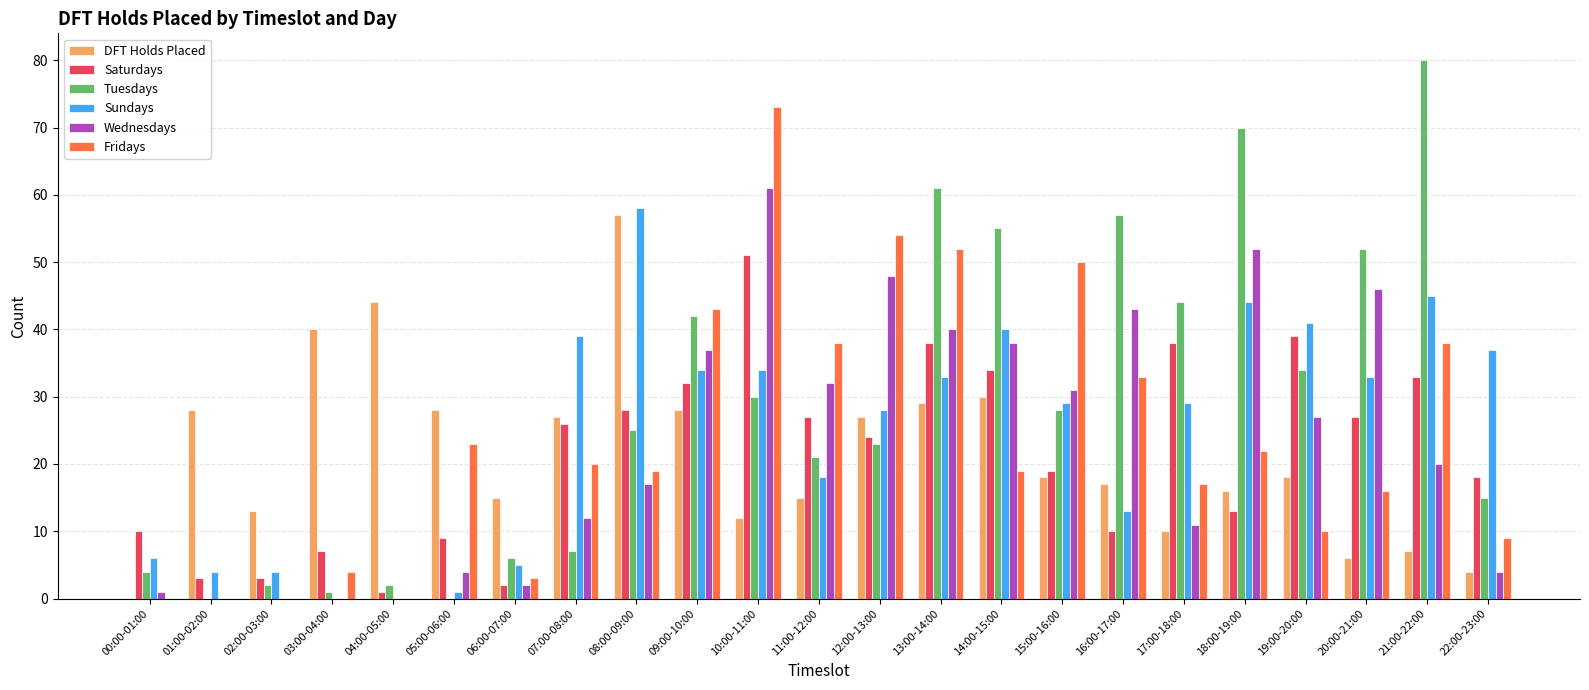

Is it true that Saturdays equals 9 at 05:00-06:00?

True